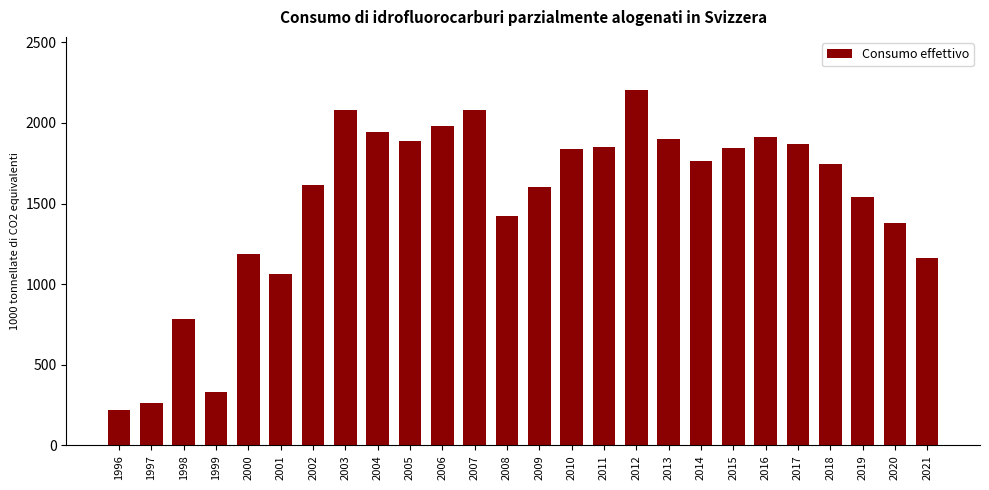

What is the approximate value at 2013?

1901.3